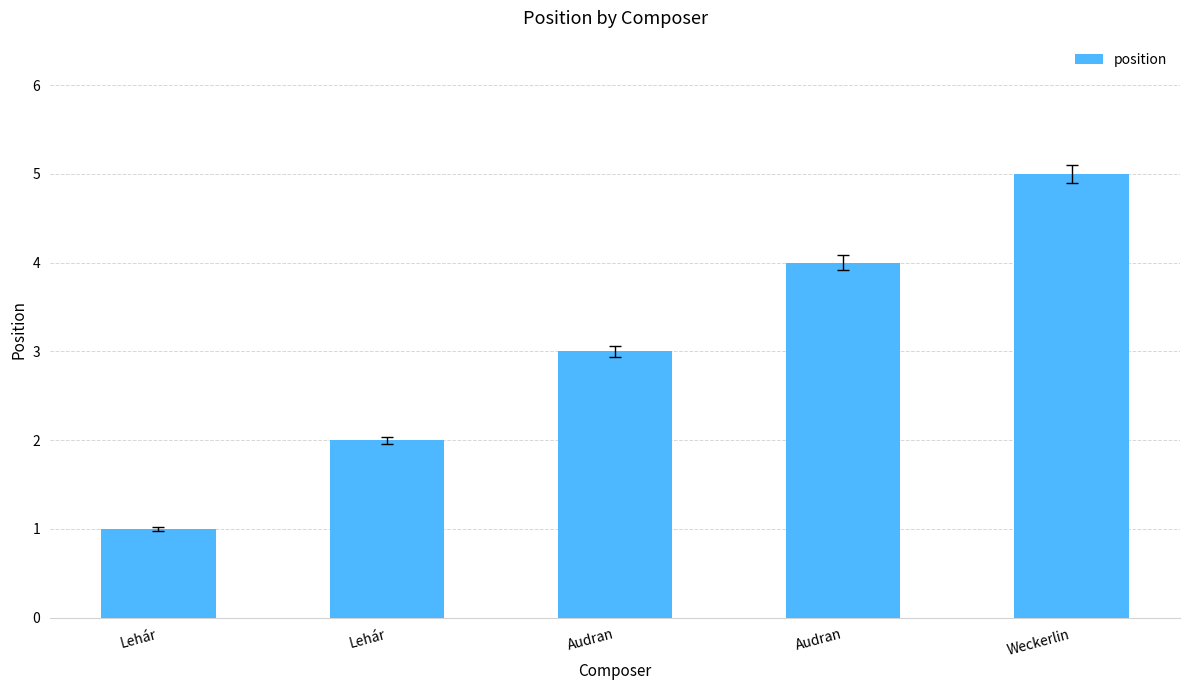

What is the ratio of the value at Weckerlin to the value at Audran?

1.7